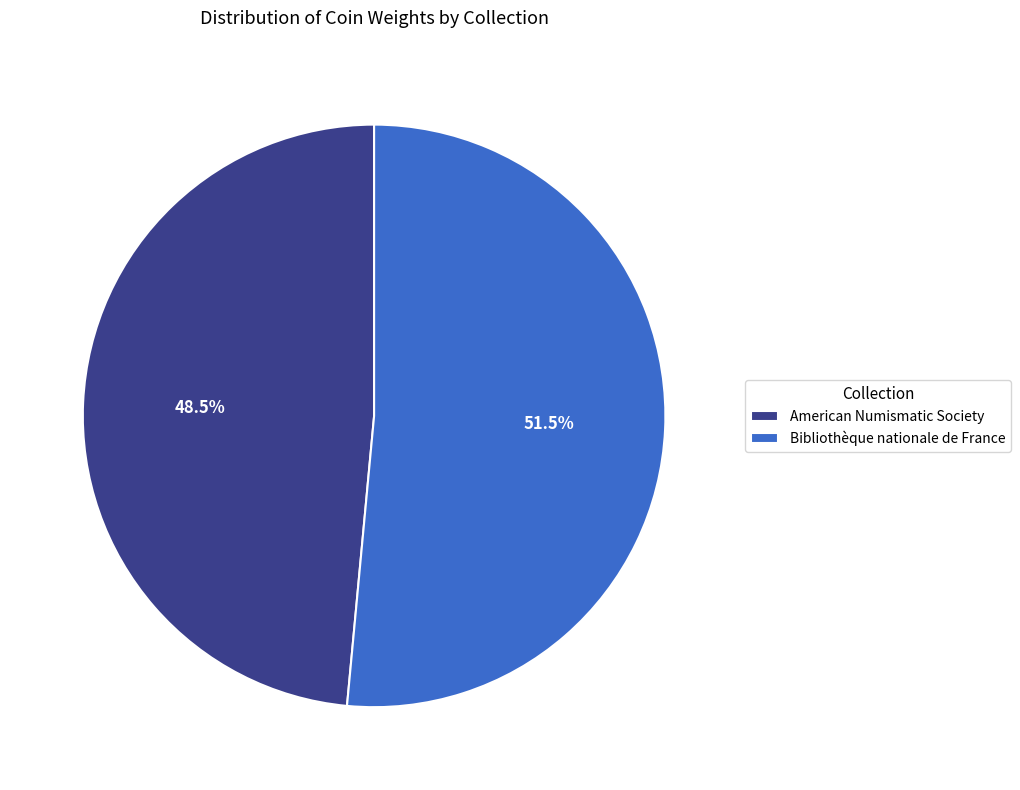

What is the ratio of the value at Bibliothèque nationale de France to the value at American Numismatic Society?

1.1